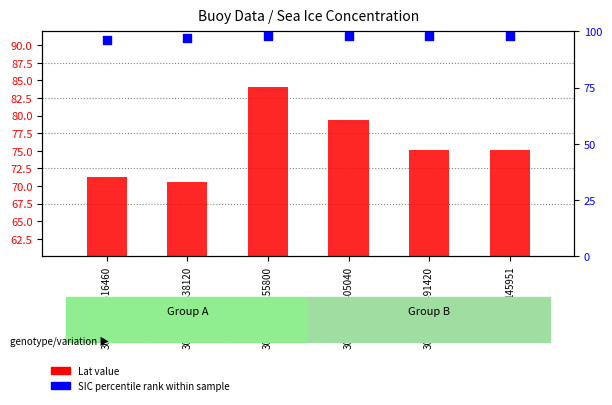

Is the value of Lat at 300234060838120 greater than the value of SIC percentile at 145951?

No